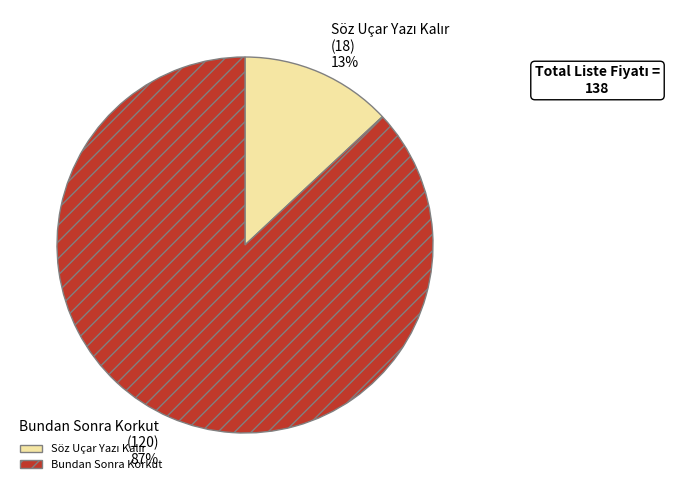

To the nearest percent, what is the average slice percentage?

50%